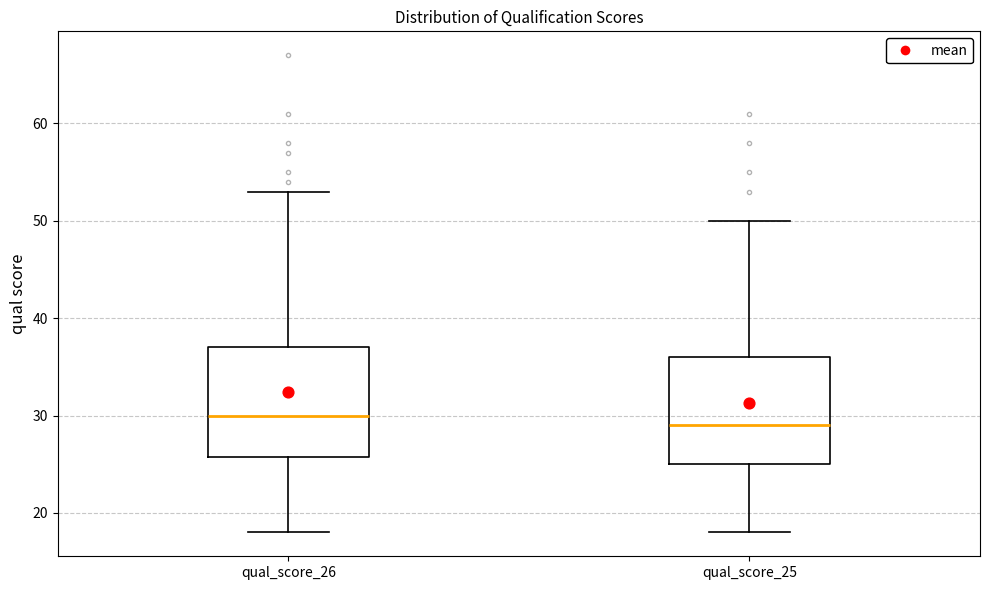

Reading left to right, transcribe this box plot: for each box, give where its median line is, the range the box spans, and where its two whiskers end, as read against the y-axis. The values are not printed on the chart, so give them approximately, as read against the axis.

qual_score_26: median 30, box 26 to 37, whiskers 18 to 53
qual_score_25: median 29, box 25 to 36, whiskers 18 to 50